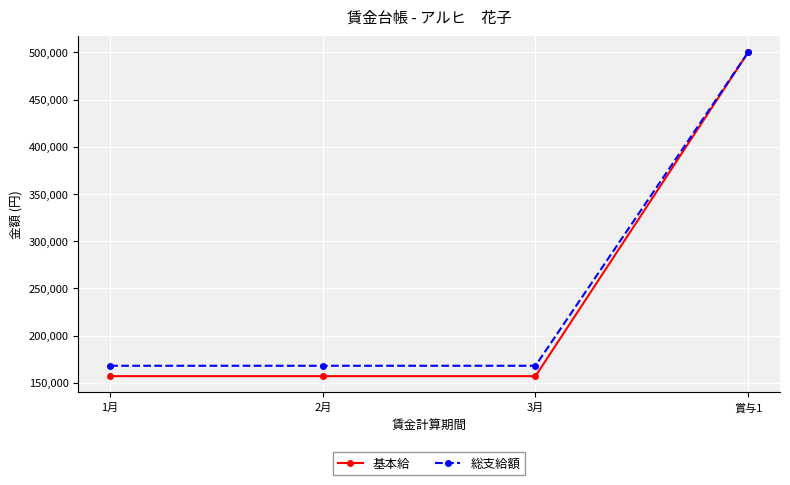

Which series has the largest total across all categories?

総支給額